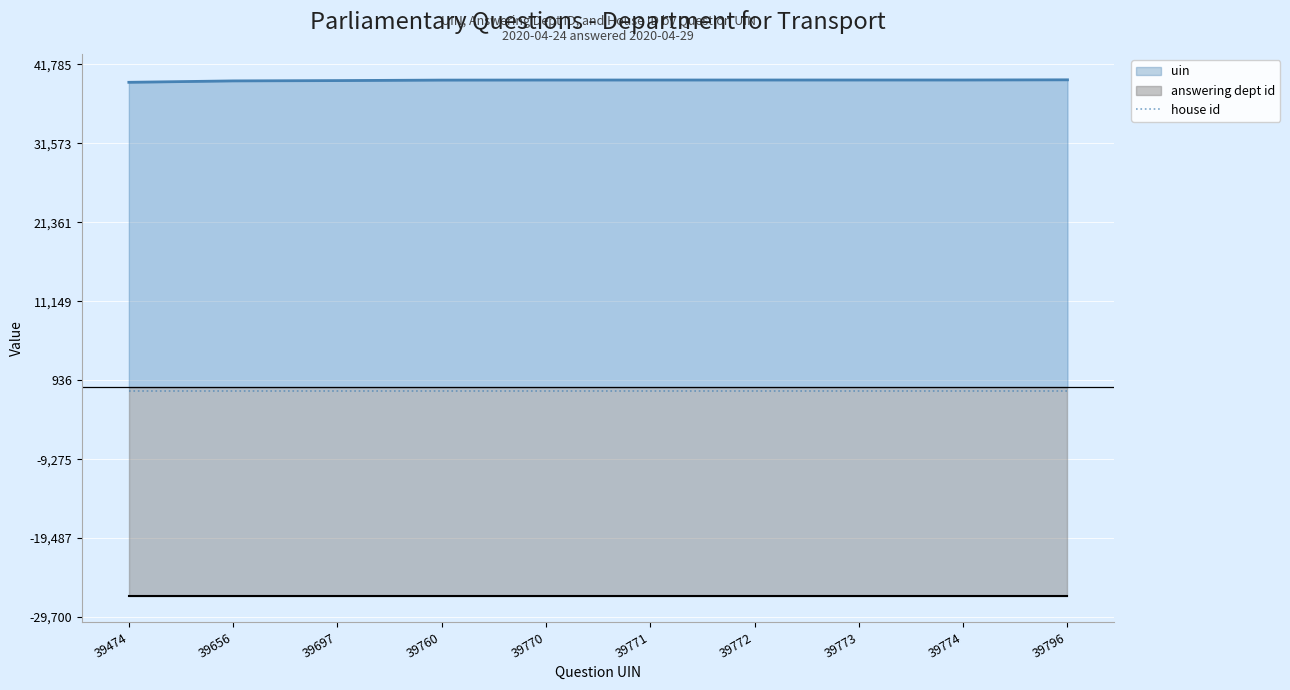

Which series has the largest range (max minus min)?

uin